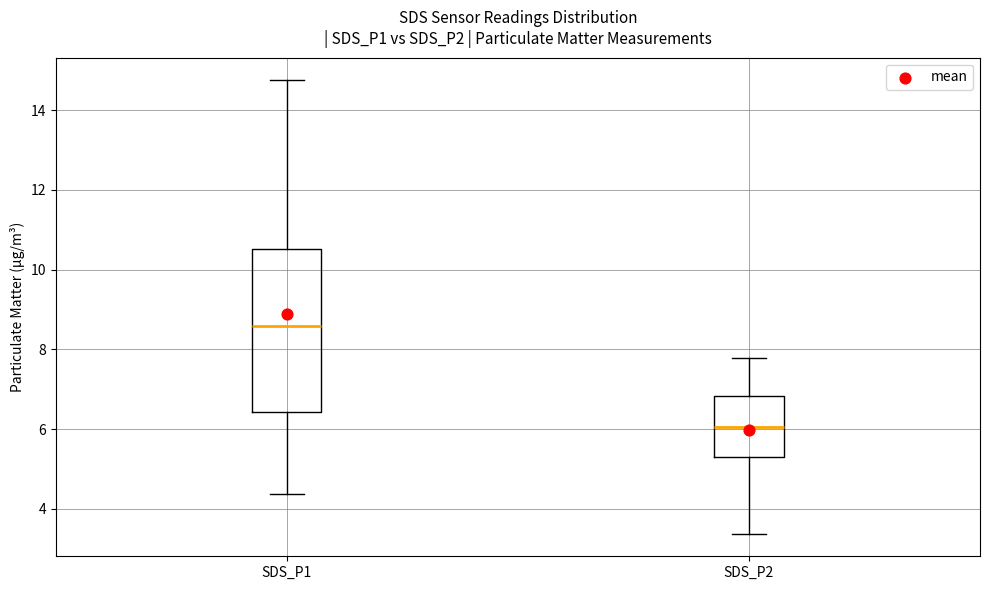

Which box is the tallest, from its lower edge to its upper edge?

SDS_P1